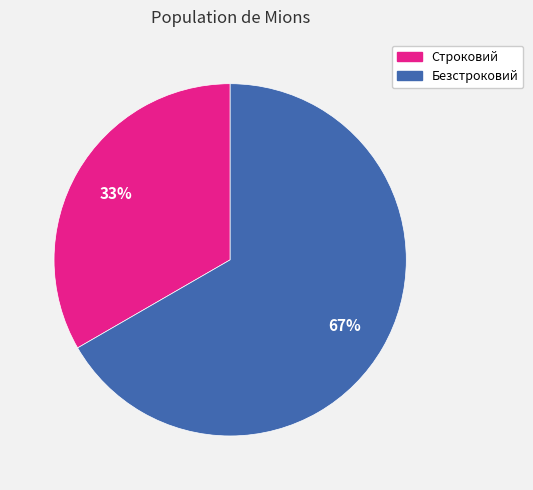

True or false: Строковий accounts for 19% of the total.

False